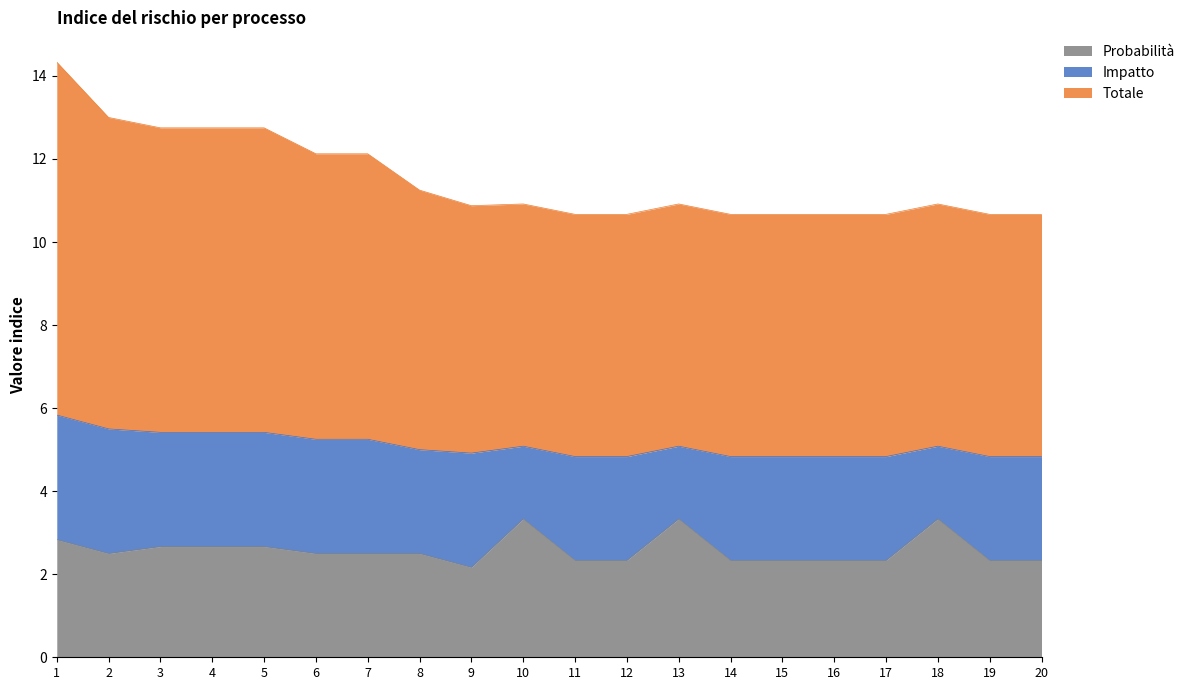

What are all the series names shown in the legend?

Probabilità, Impatto, Totale